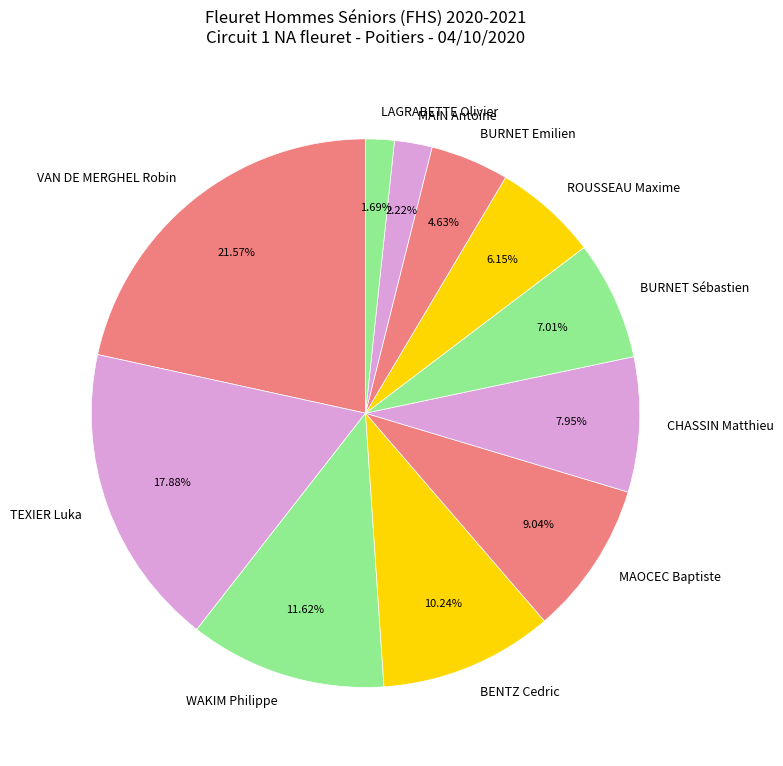

Which slice is the largest?

VAN DE MERGHEL Robin